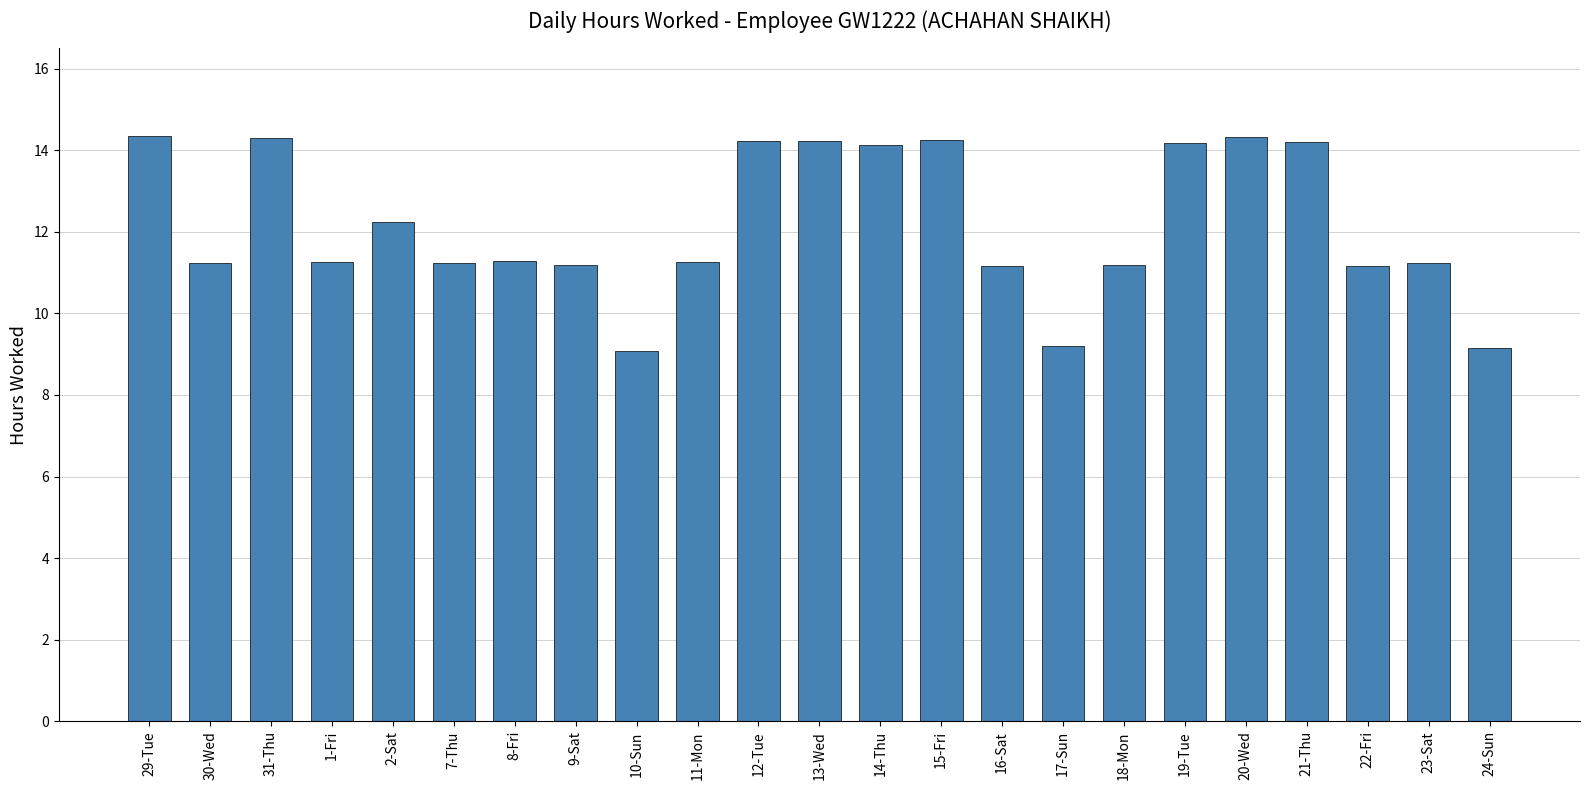

What is the sum of the values at 29-Tue and 13-Wed?

28.6